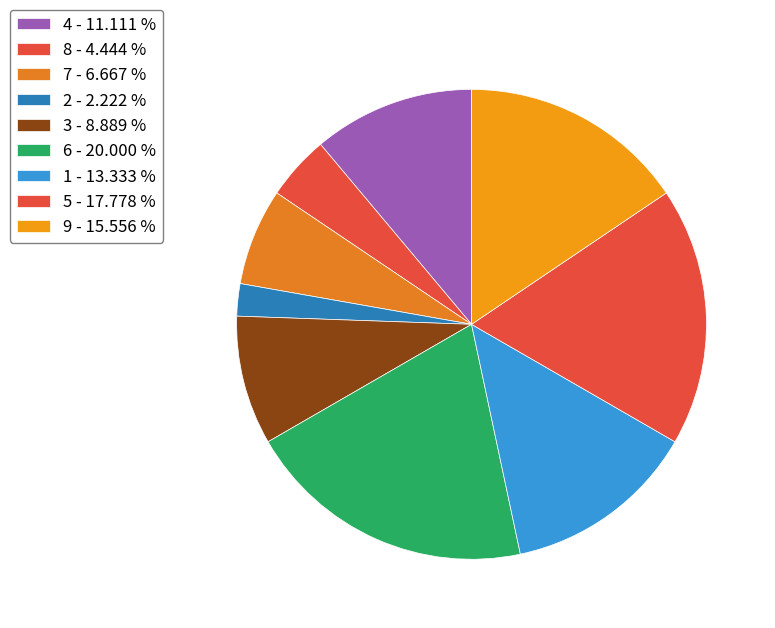

How many segments does this pie chart have?

9